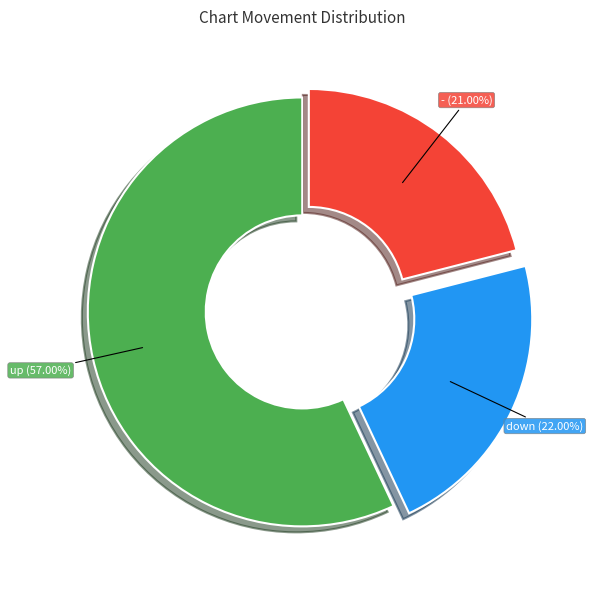

To the nearest percent, what portion does down represent?

22%